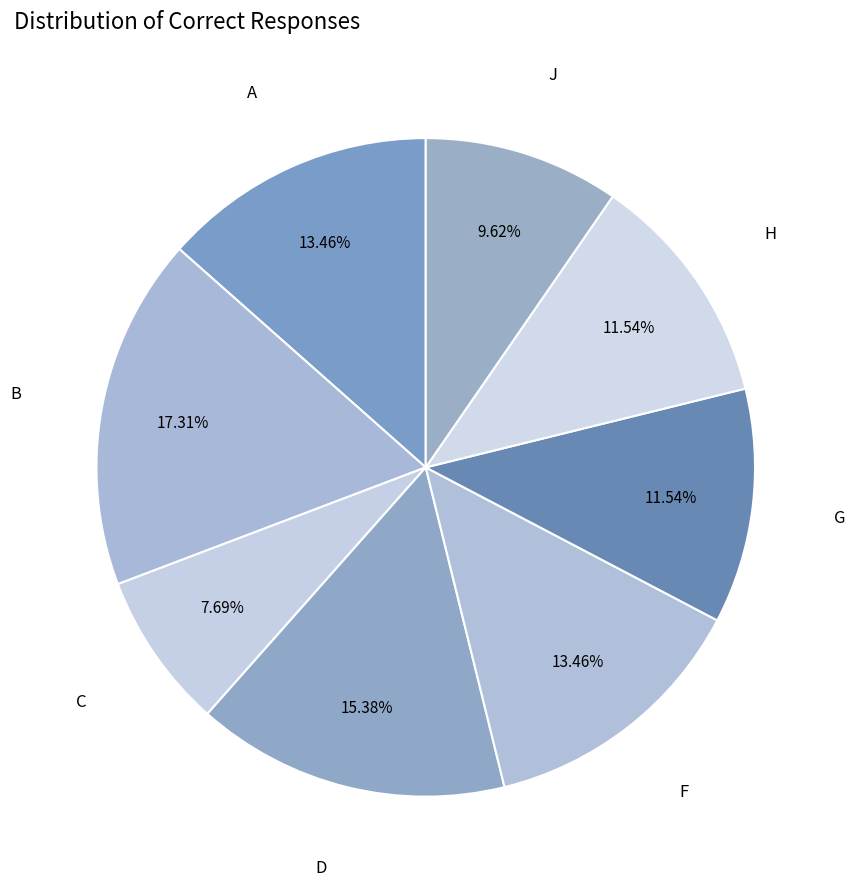

Which slice is the smallest?

C